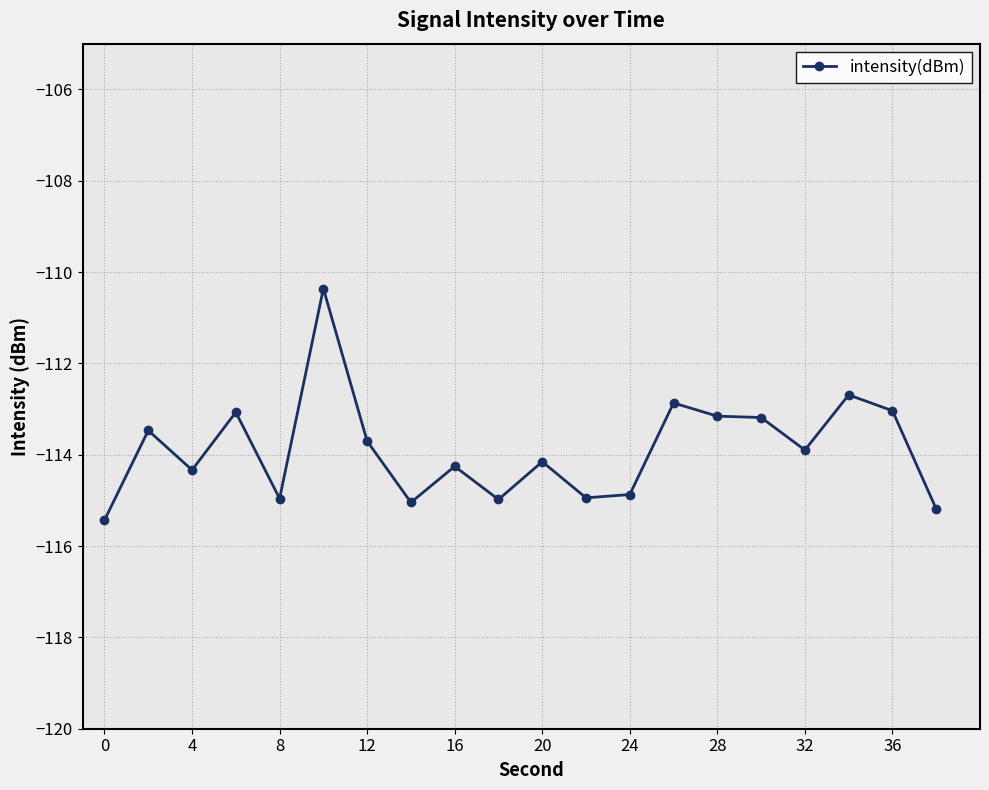

Does the chart display data point markers on the line(s)?

Yes